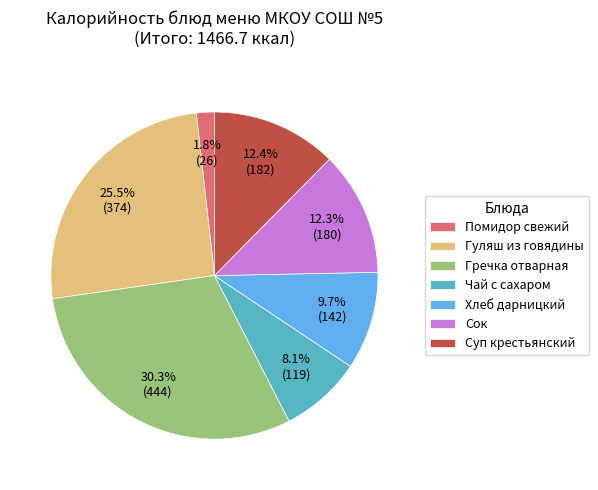

Between Хлеб дарницкий and Суп крестьянский, which is larger?

Суп крестьянский